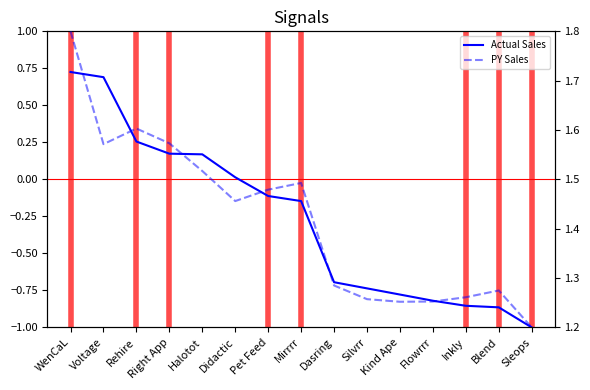

True or false: PY Sales and Actual Sales cross at least once.

False